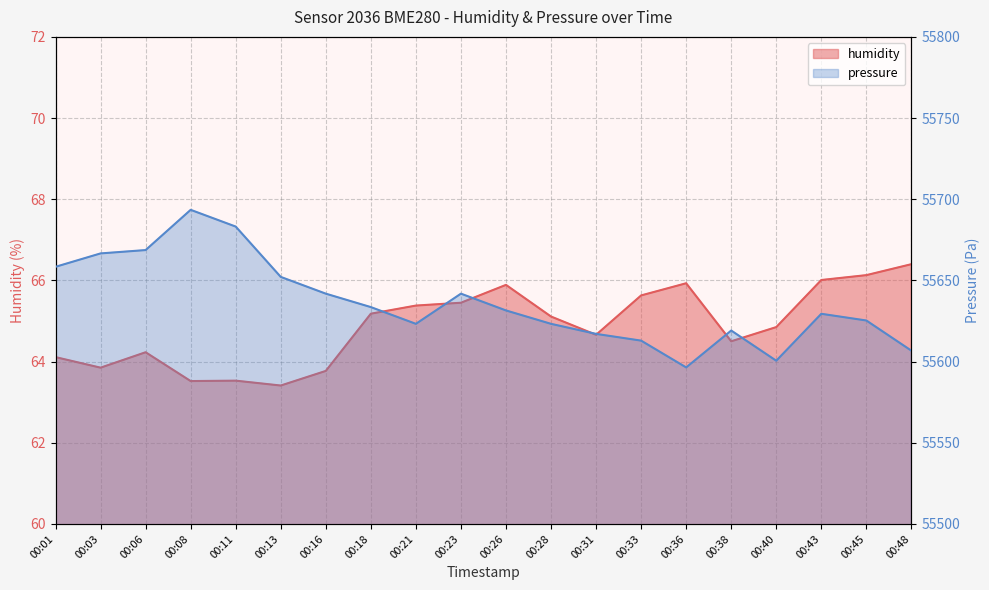

True or false: pressure and humidity intersect in this chart.

False